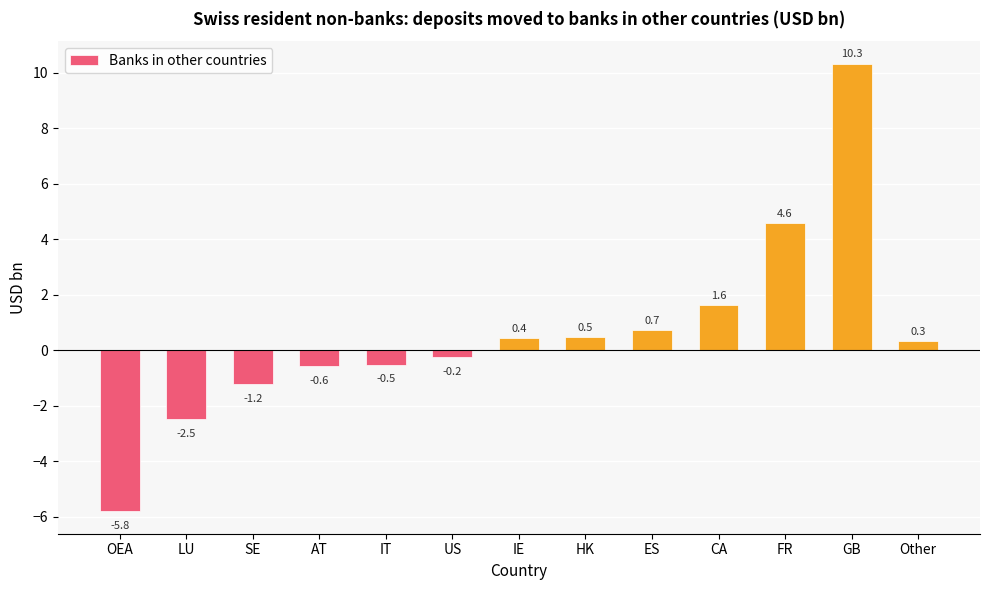

How many positive values are there?

7